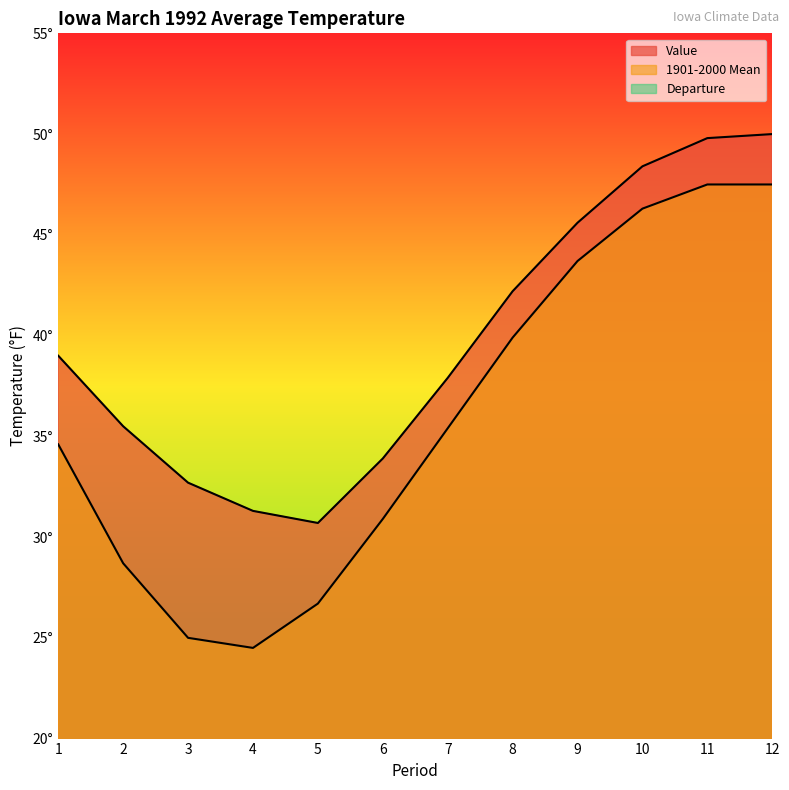

At which label does Value reach its peak?

12